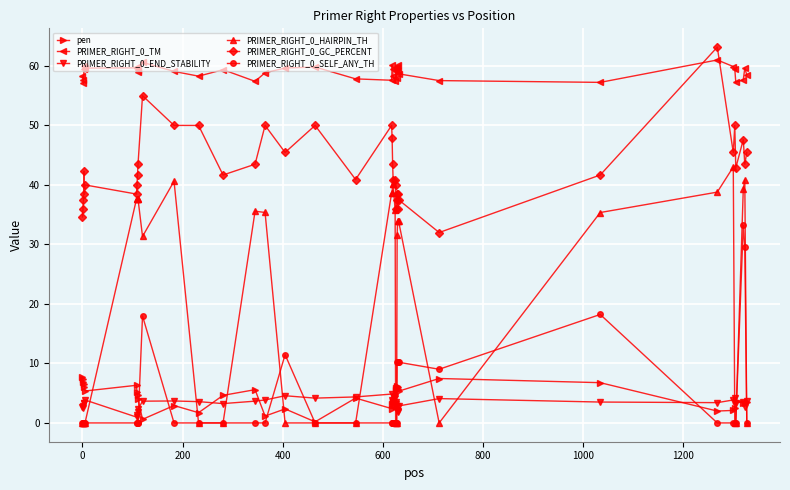

Which series has the largest total across all categories?

PRIMER_RIGHT_0_TM